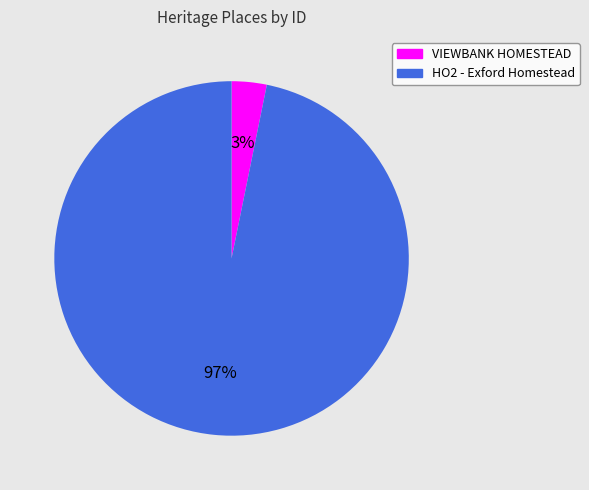

How many segments does this pie chart have?

2